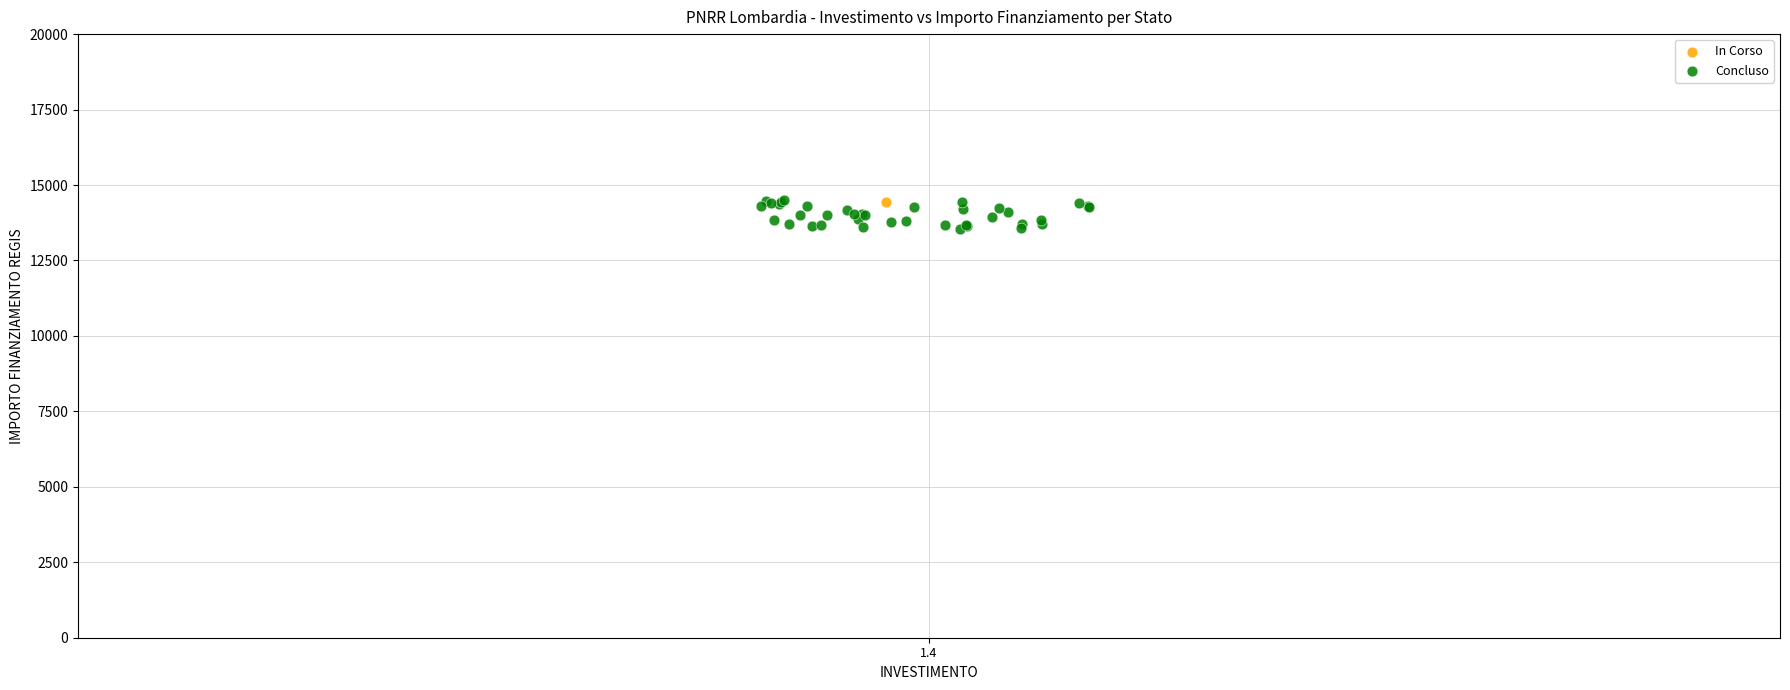

What are all the series names shown in the legend?

In Corso, Concluso